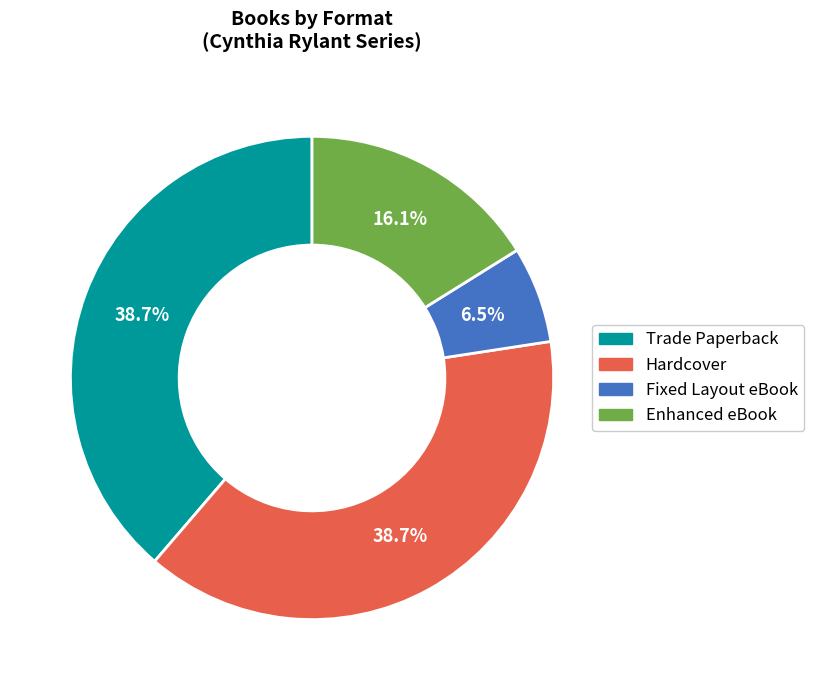

How many slices are in this pie chart?

4